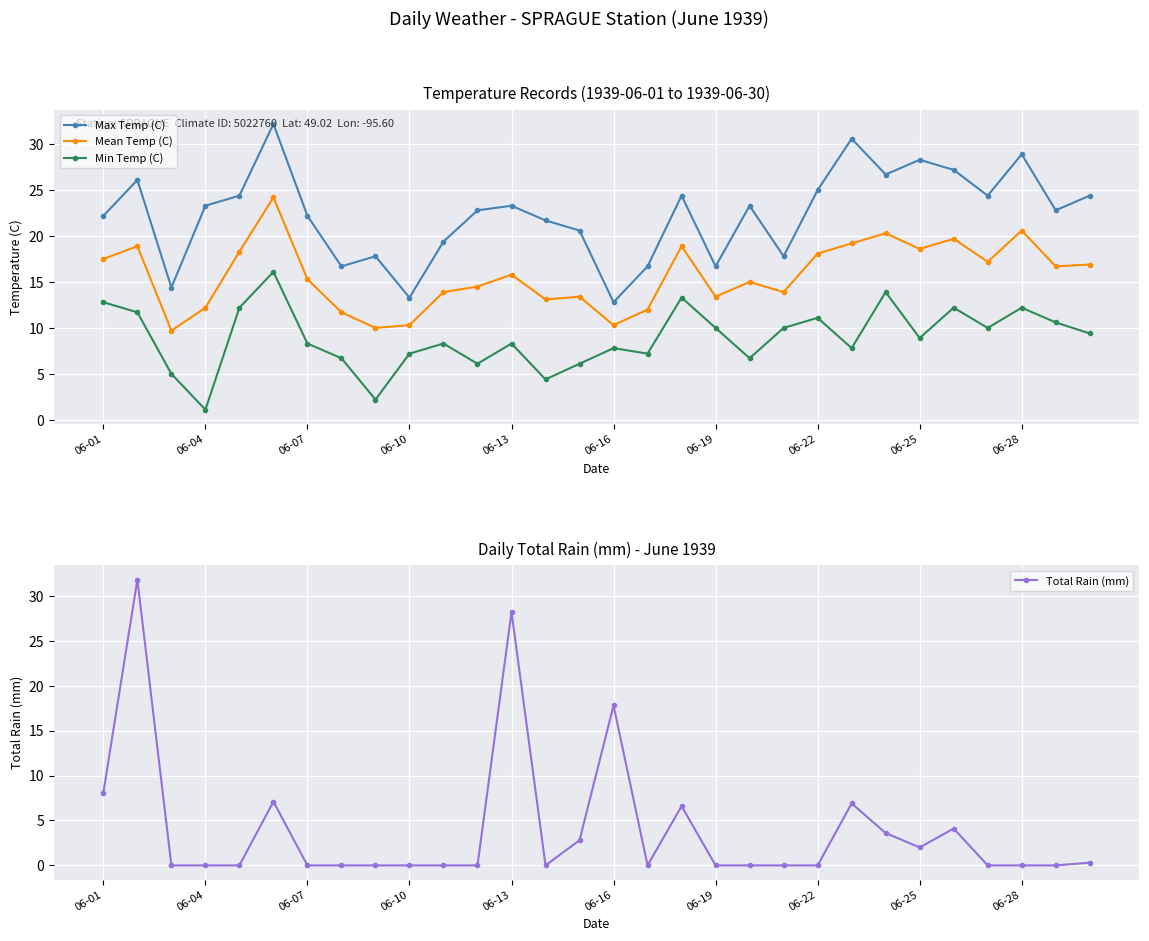

What is the lowest value of the Min Temp (C) series?

1.1